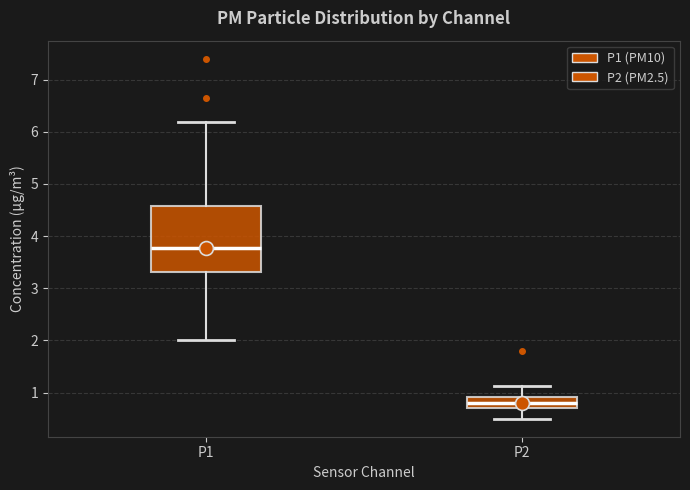

Comparing the boxes themselves (not the whiskers), which one is the tallest?

P1